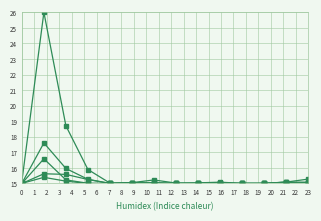

How many distinct data groups are displayed?

5